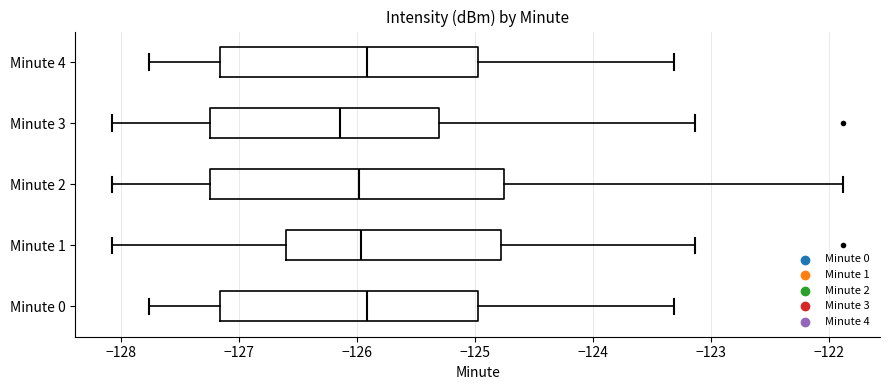

Reading bottom to top, read every box against the x-axis: the position of its median line, the range the box covers, and the ends of its whiskers. The values are not printed on the chart, so give them approximately, as read against the axis.

Minute 0: median -125.9, box -127.2 to -125.0, whiskers -127.8 to -123.3
Minute 1: median -126.0, box -126.6 to -124.8, whiskers -128.1 to -123.1
Minute 2: median -126.0, box -127.2 to -124.8, whiskers -128.1 to -121.9
Minute 3: median -126.1, box -127.2 to -125.3, whiskers -128.1 to -123.1
Minute 4: median -125.9, box -127.2 to -125.0, whiskers -127.8 to -123.3